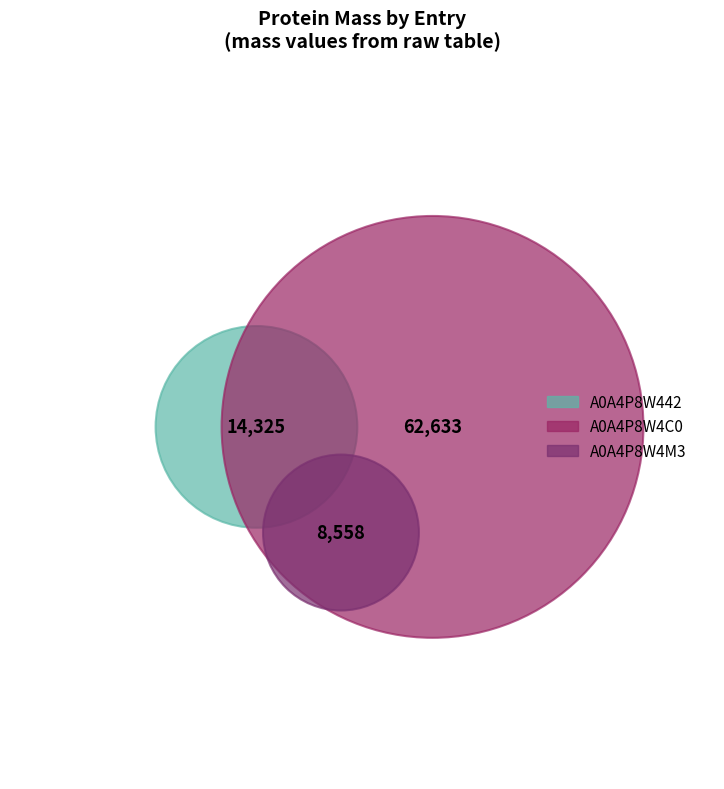

Rank the categories by value from highest to lowest.

A0A4P8W4C0, A0A4P8W442, A0A4P8W4M3